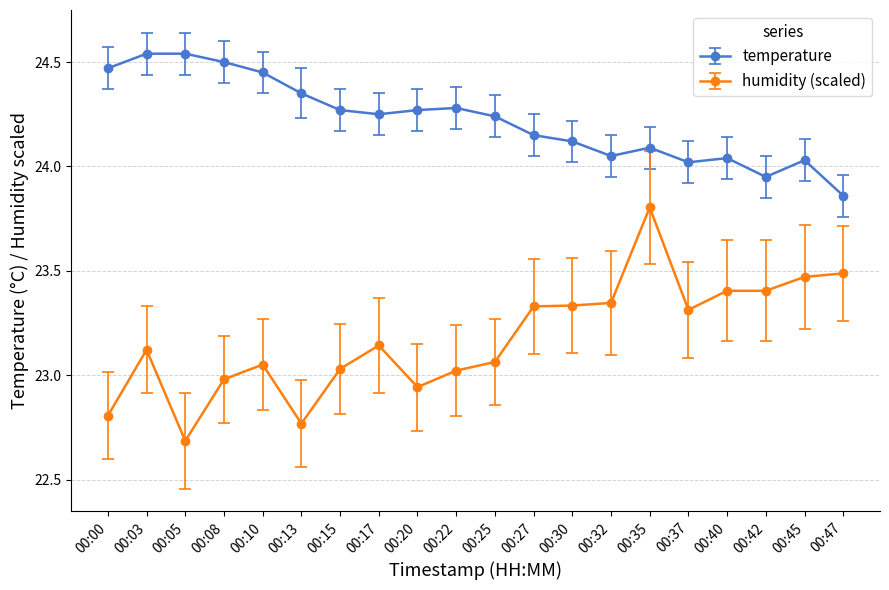

True or false: temperature has a value of 24.1 at 00:35.

True